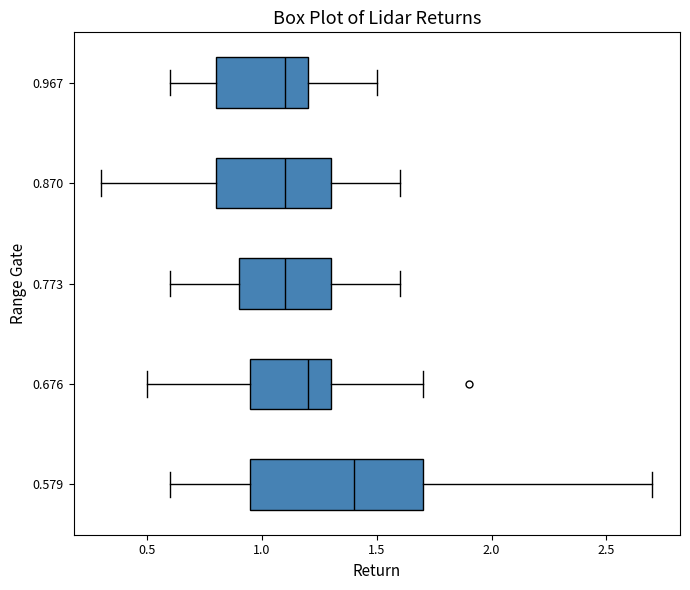

Reading bottom to top, read every box against the x-axis: the position of its median line, the range the box covers, and the ends of its whiskers. The values are not printed on the chart, so give them approximately, as read against the axis.

0.579: median 1.40, box 0.95 to 1.70, whiskers 0.60 to 2.70
0.676: median 1.20, box 0.95 to 1.30, whiskers 0.50 to 1.70
0.773: median 1.10, box 0.90 to 1.30, whiskers 0.60 to 1.60
0.870: median 1.10, box 0.80 to 1.30, whiskers 0.30 to 1.60
0.967: median 1.10, box 0.80 to 1.20, whiskers 0.60 to 1.50